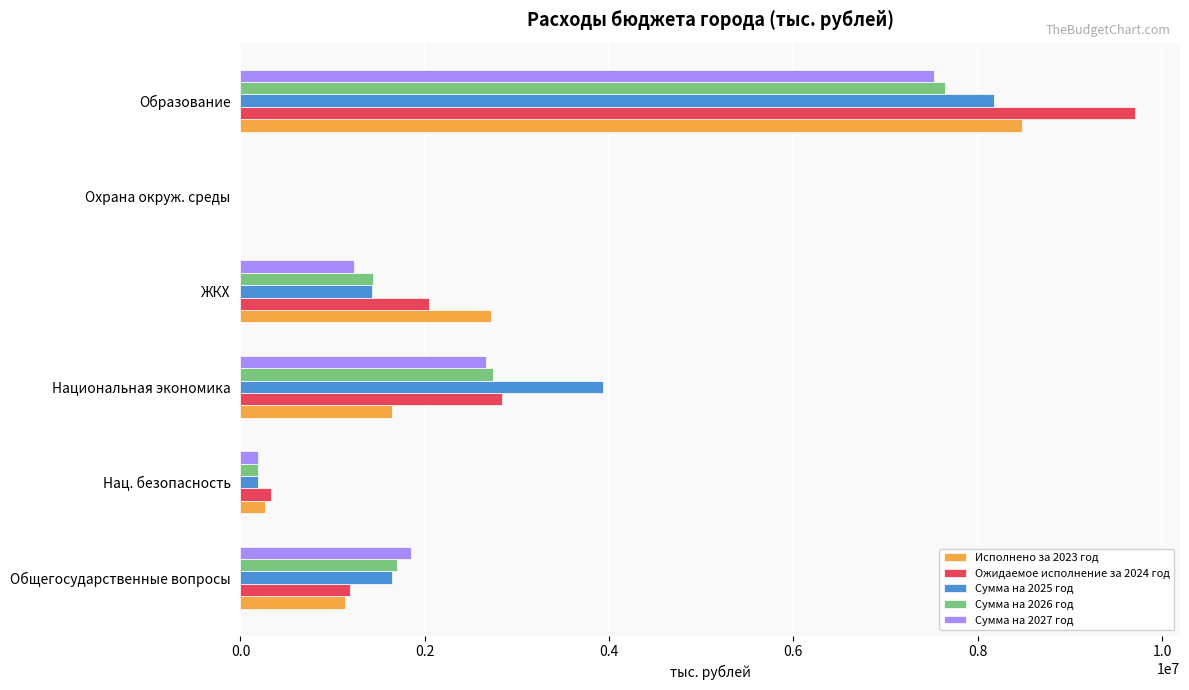

Which category has the highest value in the Сумма на 2027 год series?

Образование